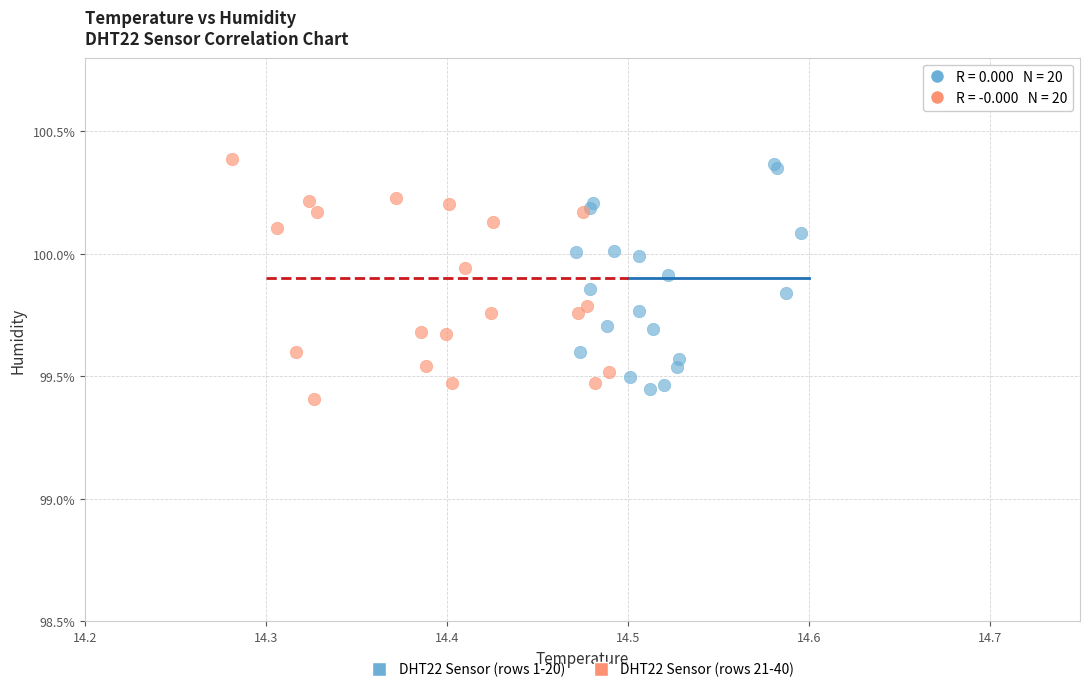

What are all the series names shown in the legend?

DHT22 Sensor (rows 1-20), DHT22 Sensor (rows 21-40)